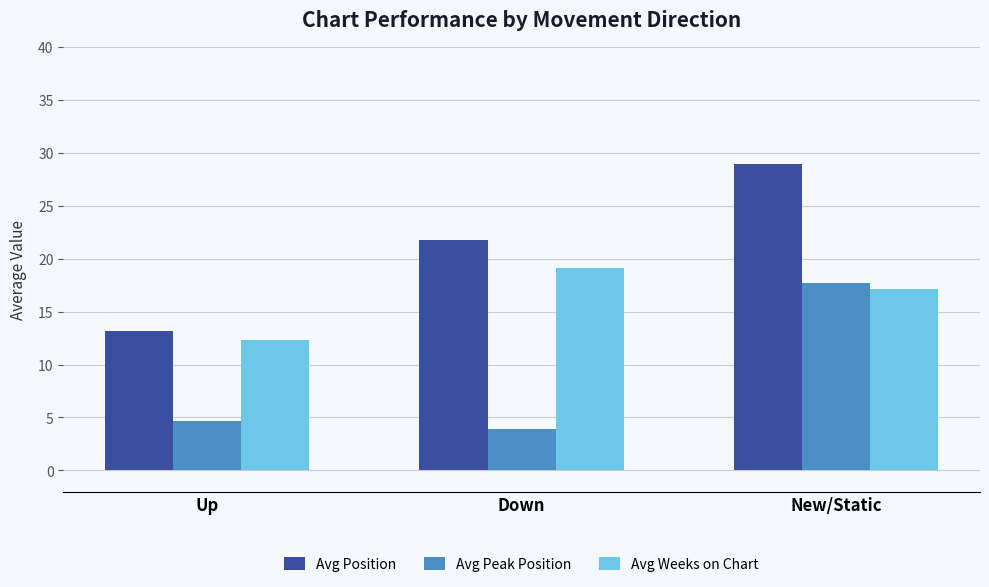

What is the label of the 2nd bar from the left?

Down